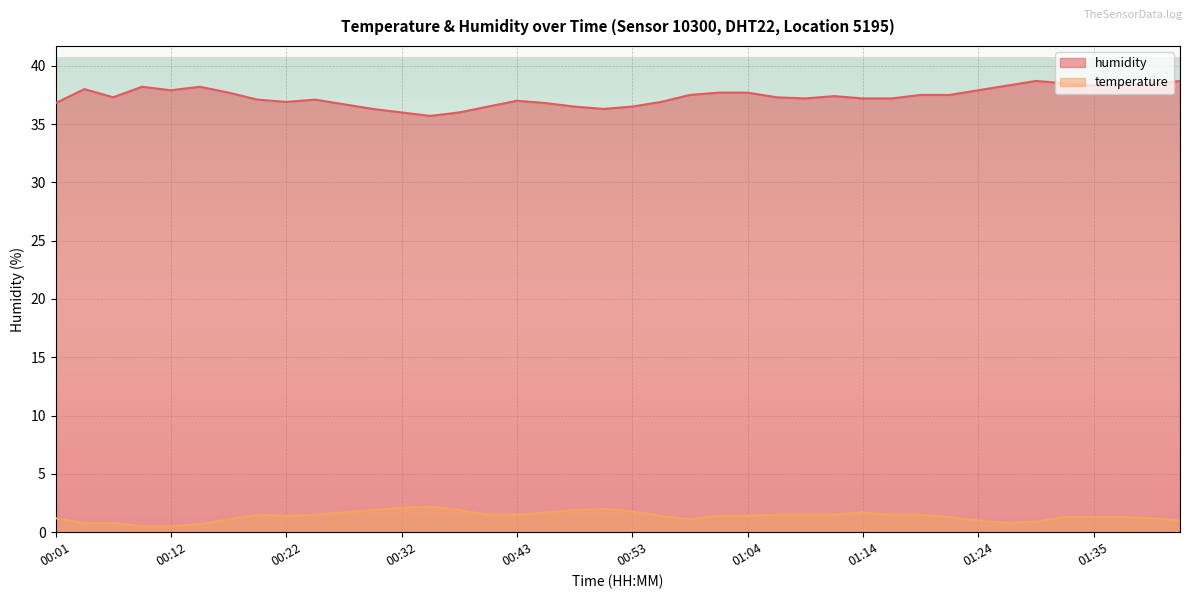

What are all the series names shown in the legend?

humidity, temperature